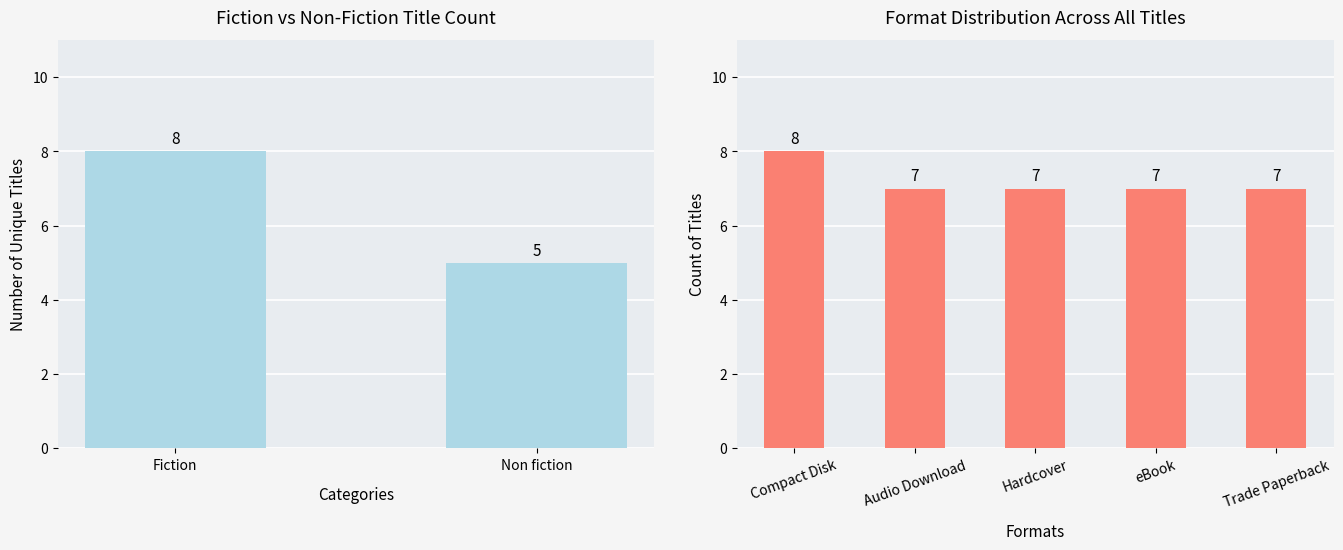

What is the smallest value displayed?

5